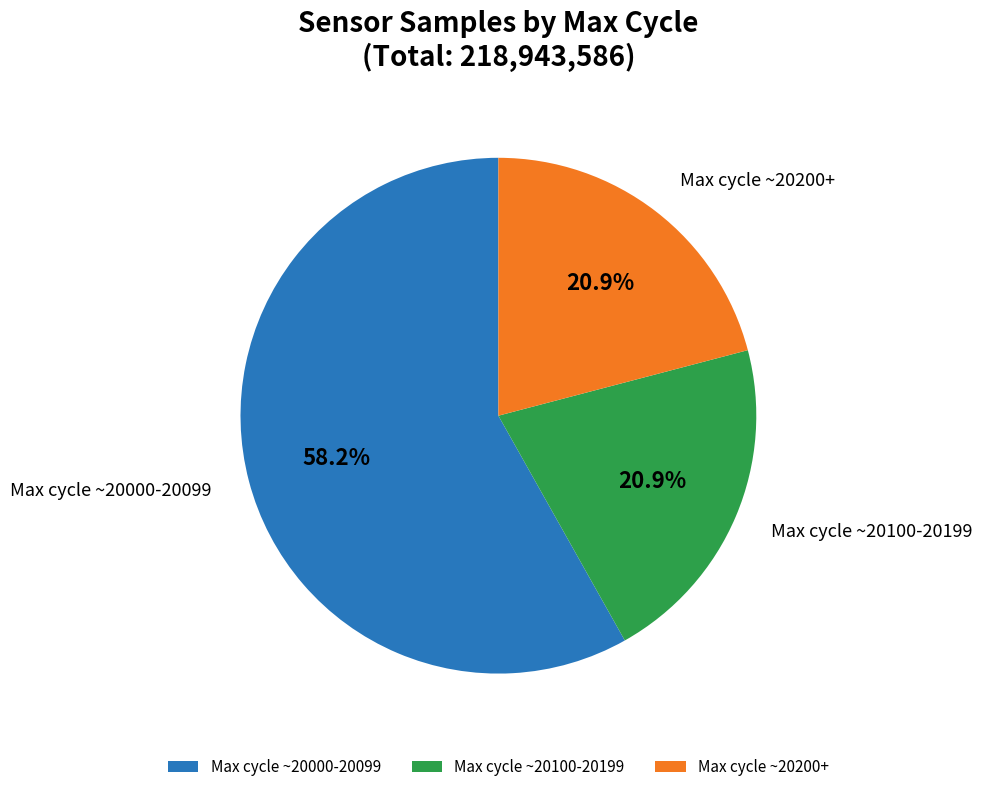

To the nearest percent, what is the average slice percentage?

33%